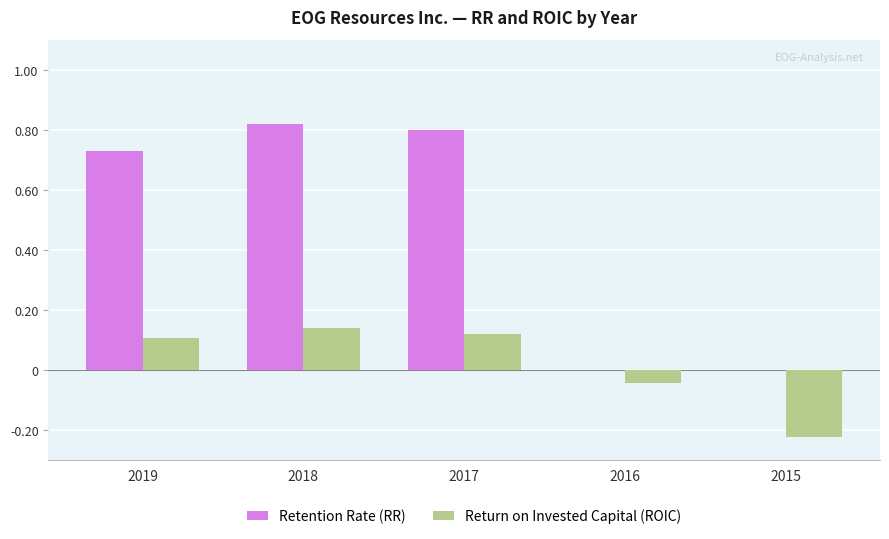

Where is Return on Invested Capital (ROIC) nearest to the value 0?

2016